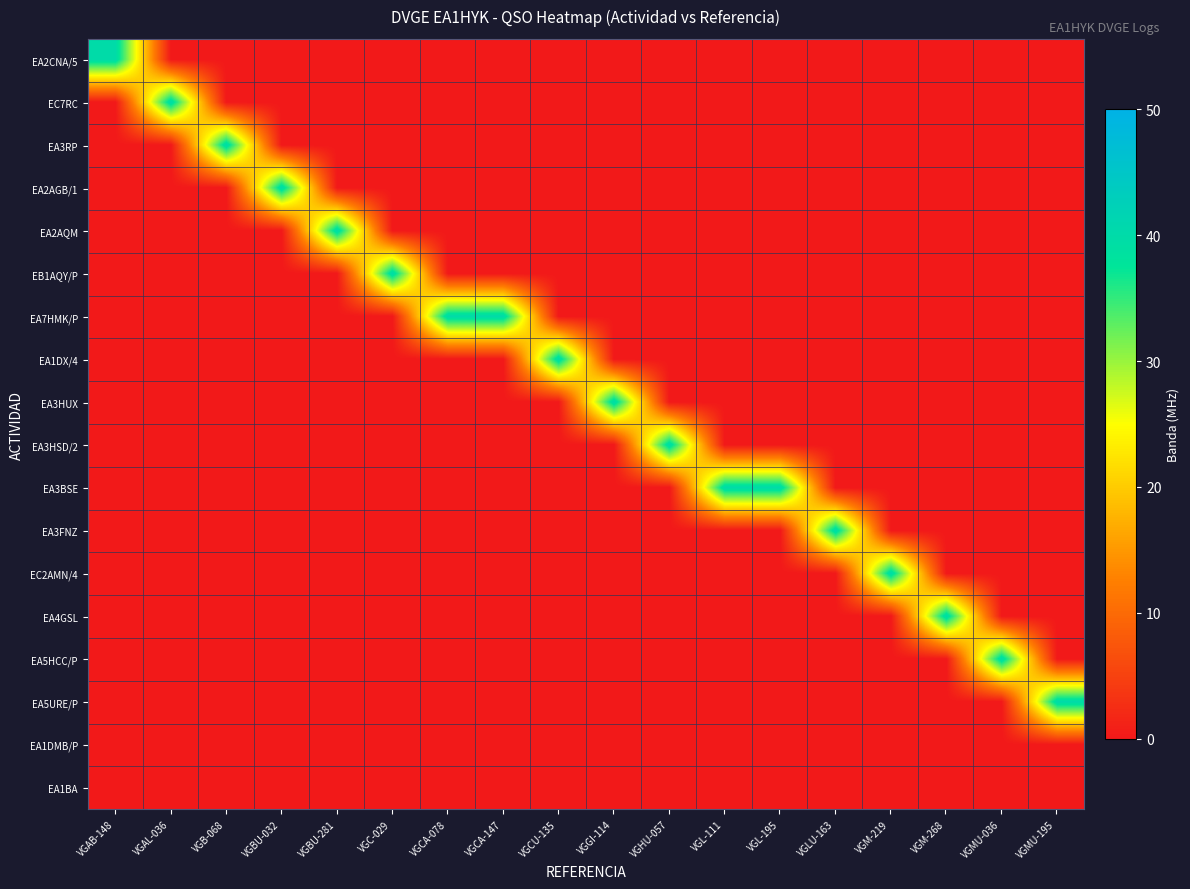

Which category has the lowest value across all series?

VGAL-036